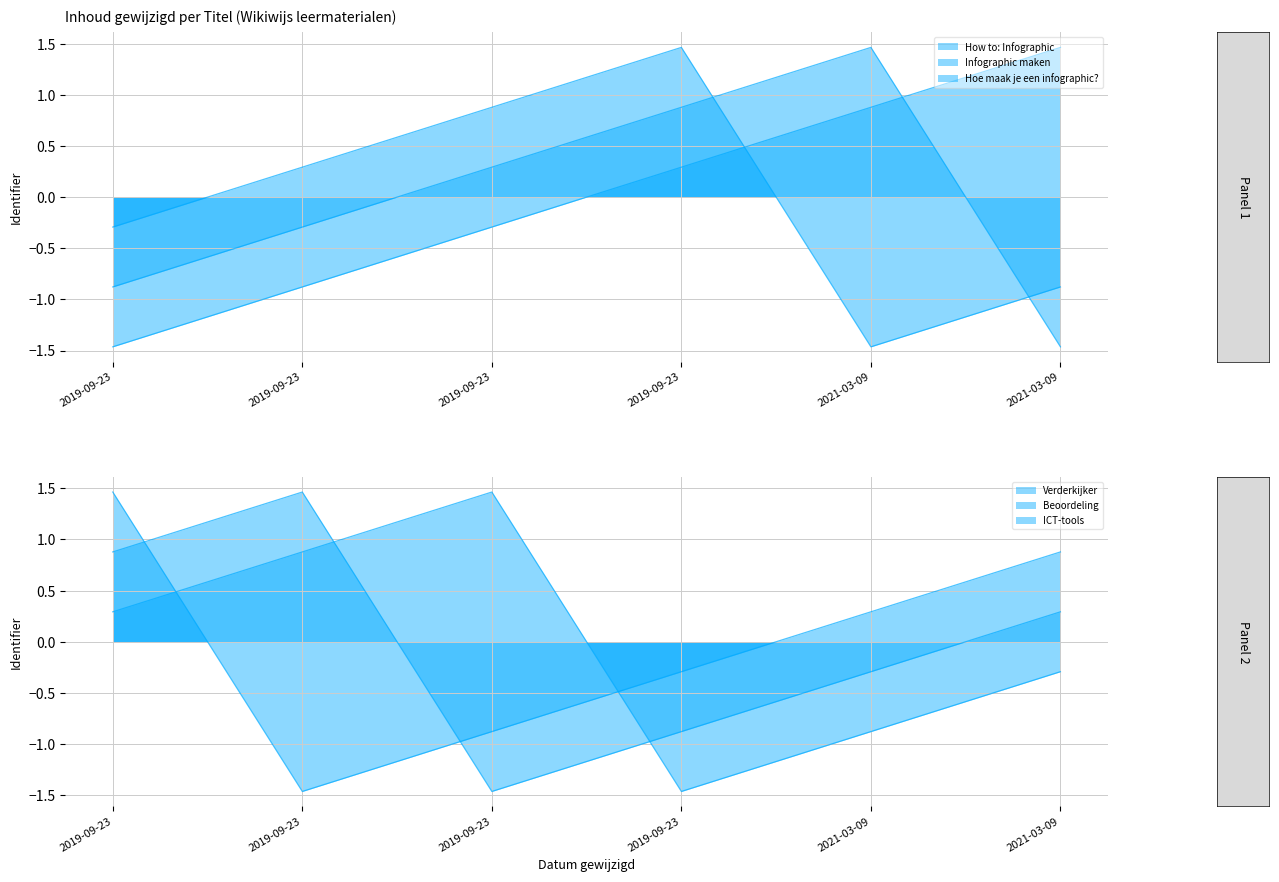

The Hoe maak je een infographic? series shows 1.2 at 2019-09-23. True or false?

False